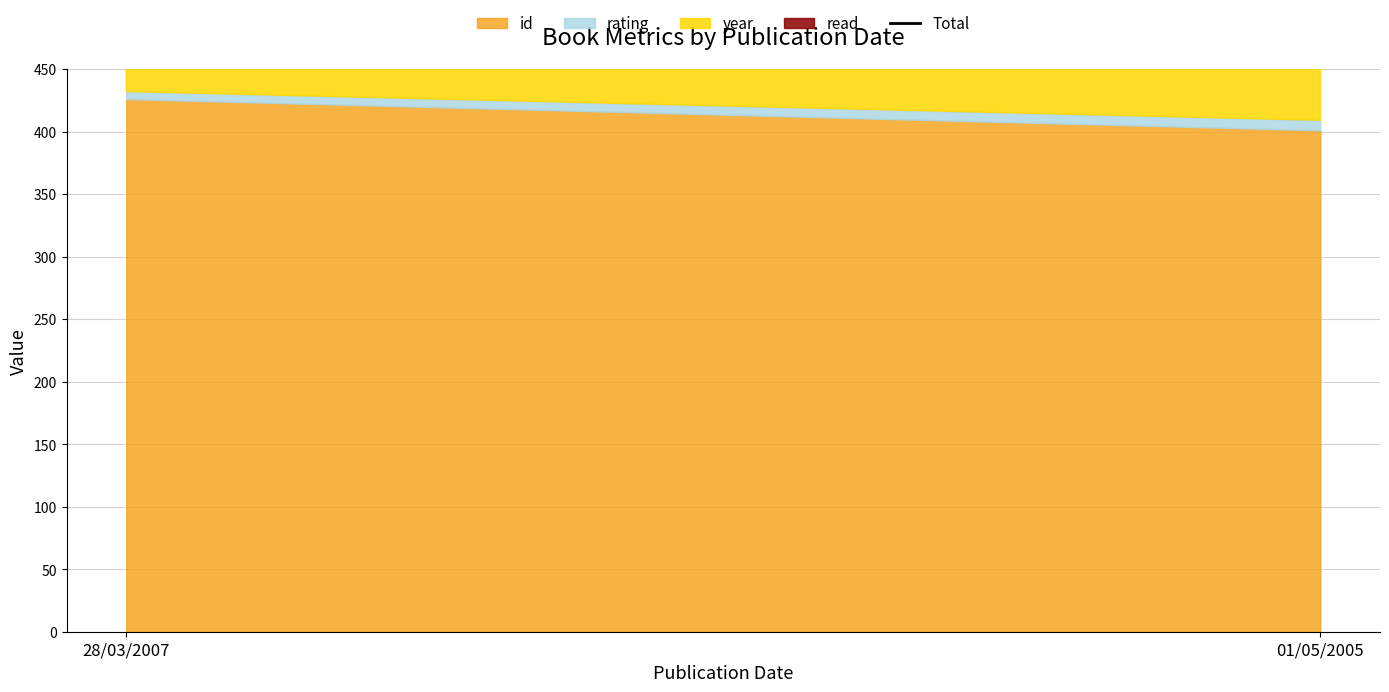

Reading left to right, list all the values displayed in this chart.

2440	2415